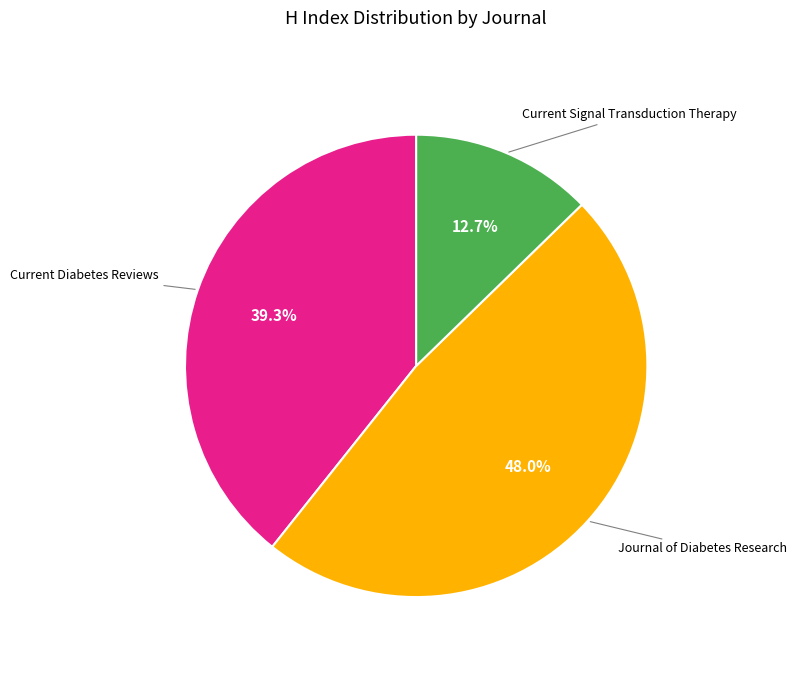

Is there any slice that represents more than half of the pie?

No